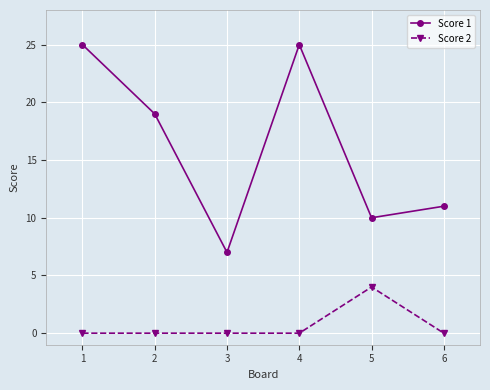

How many interior local peaks does the Score 1 series have?

1